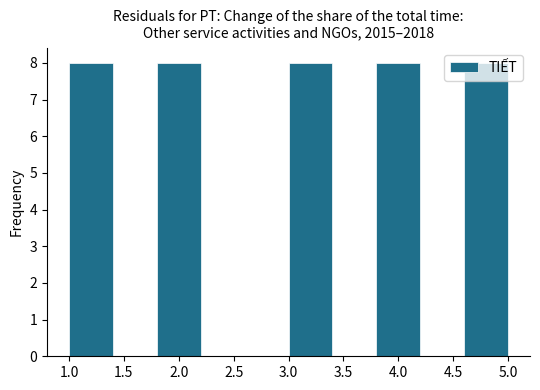

Reading left to right, transcribe this chart: for each bar, give the range it covers on the x-axis and its height. The values are not printed on the chart, so give them approximately, as read against the axis.

1.0 to 1.4: 8
1.4 to 1.8: 0
1.8 to 2.2: 8
2.2 to 2.6: 0
2.6 to 3.0: 0
3.0 to 3.4: 8
3.4 to 3.8: 0
3.8 to 4.2: 8
4.2 to 4.6: 0
4.6 to 5.0: 8